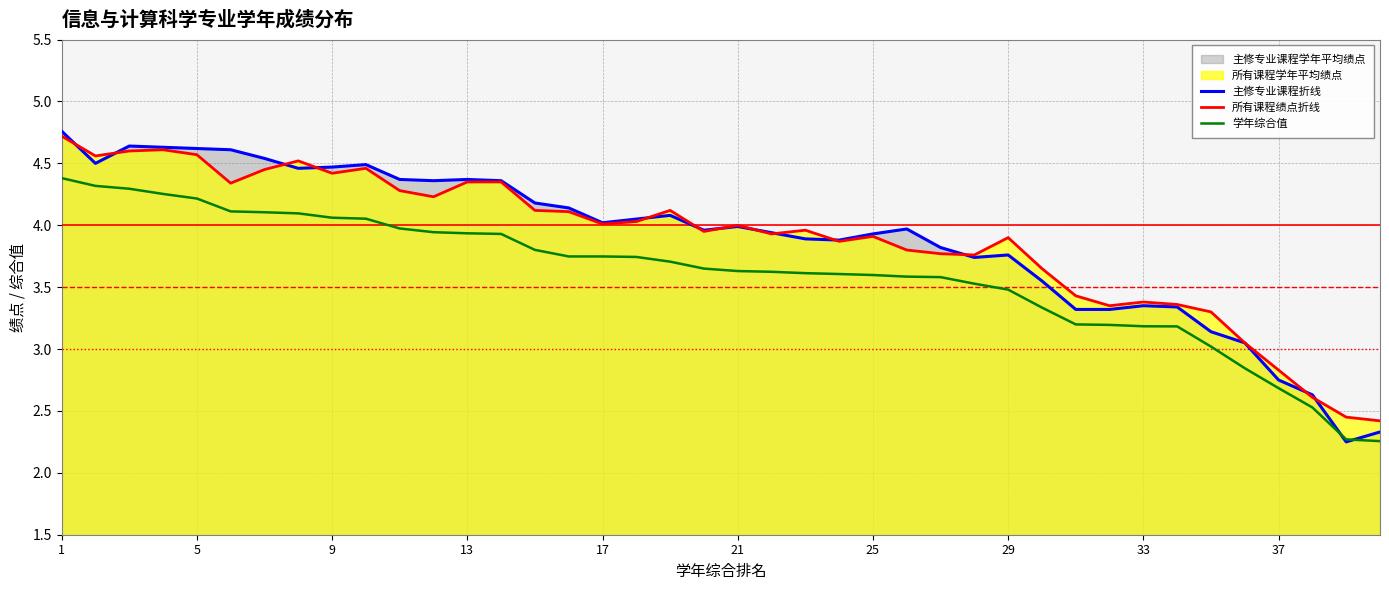

Which series has the largest range (max minus min)?

主修专业课程折线